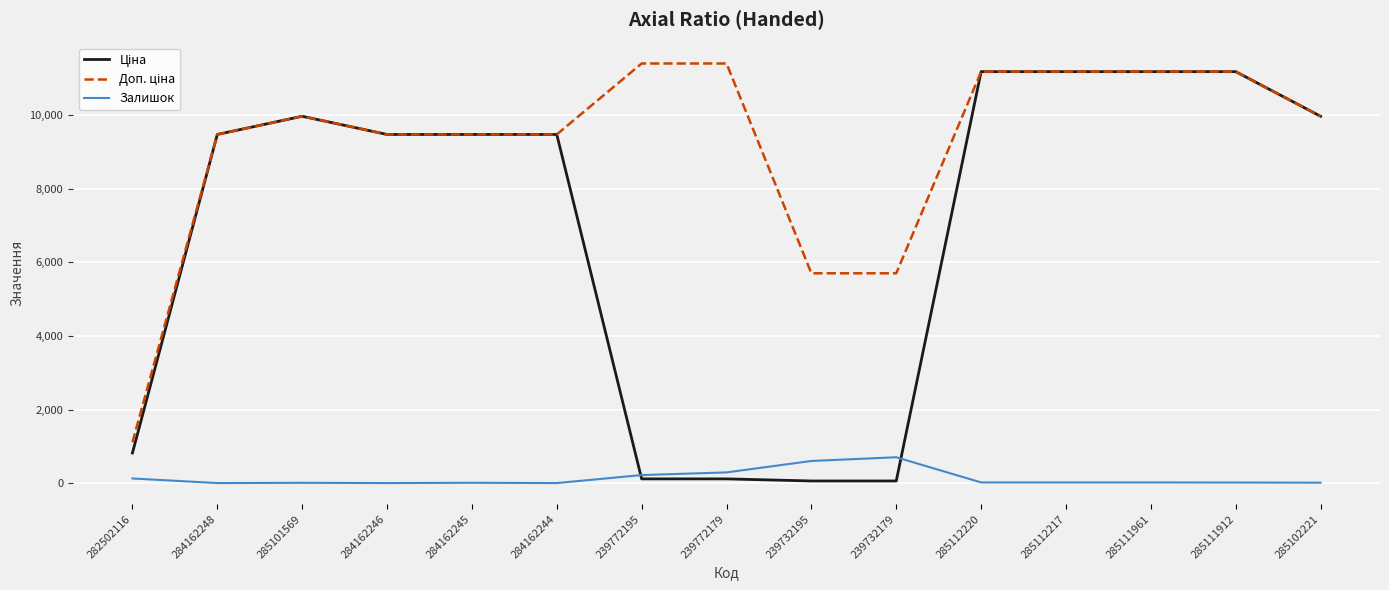

What is the total value across all series at 284162246?

18960.1